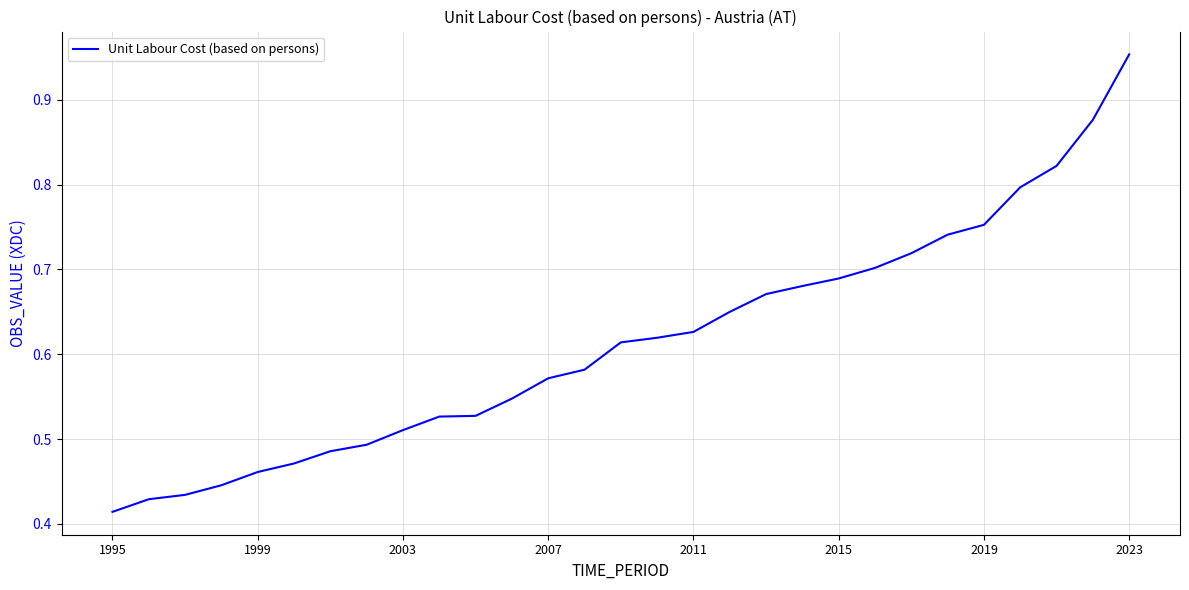

Does the chart display data point markers on the line(s)?

No